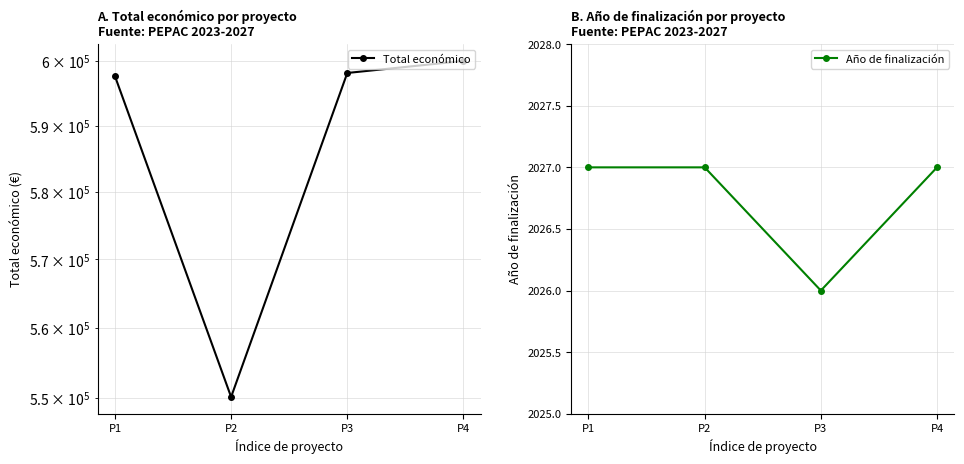

The Año de finalización series shows 3102 at P1. True or false?

False